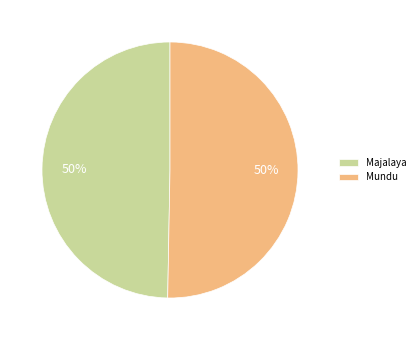

The Mundu slice represents 50% of the pie. True or false?

True